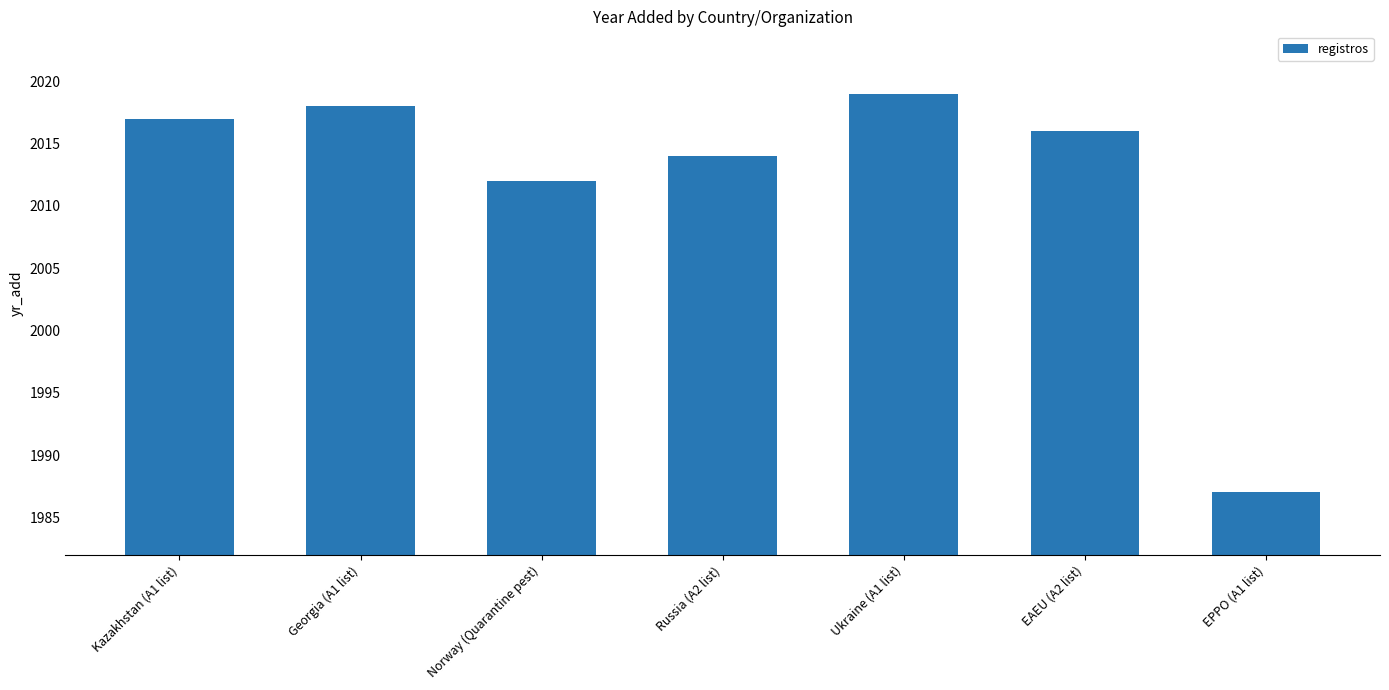

What is the label of the 2nd bar from the left?

Georgia (A1 list)